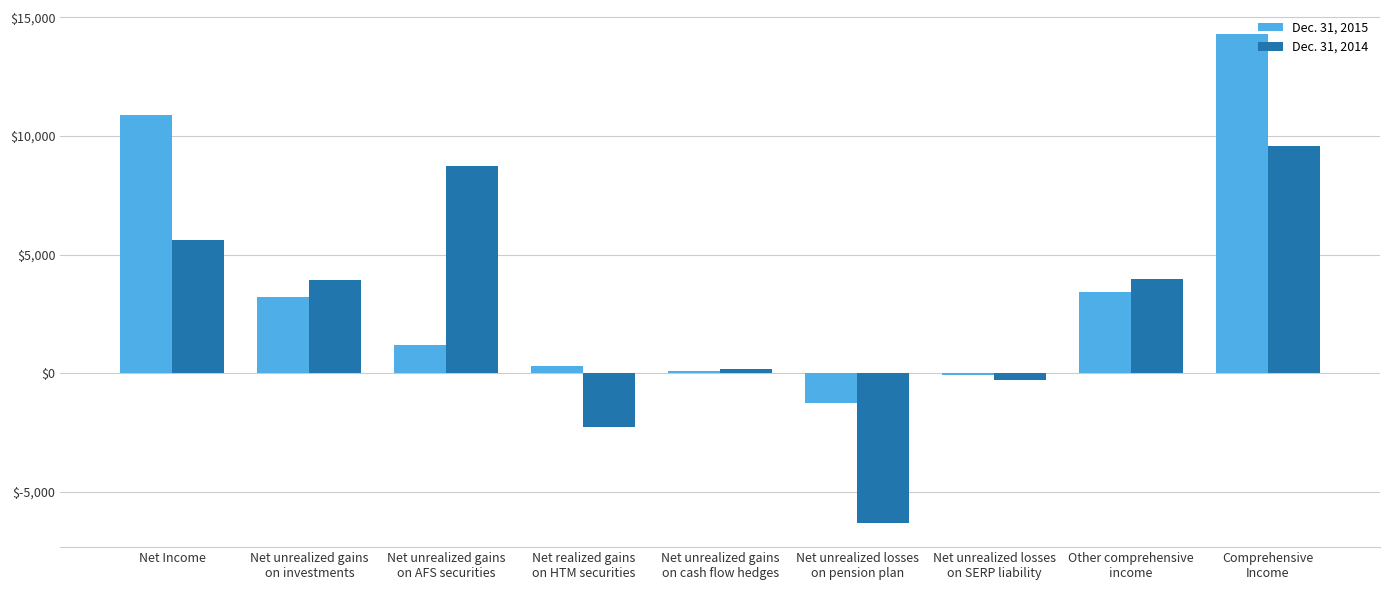

How many values in the Dec. 31, 2014 series are below 3944?

4